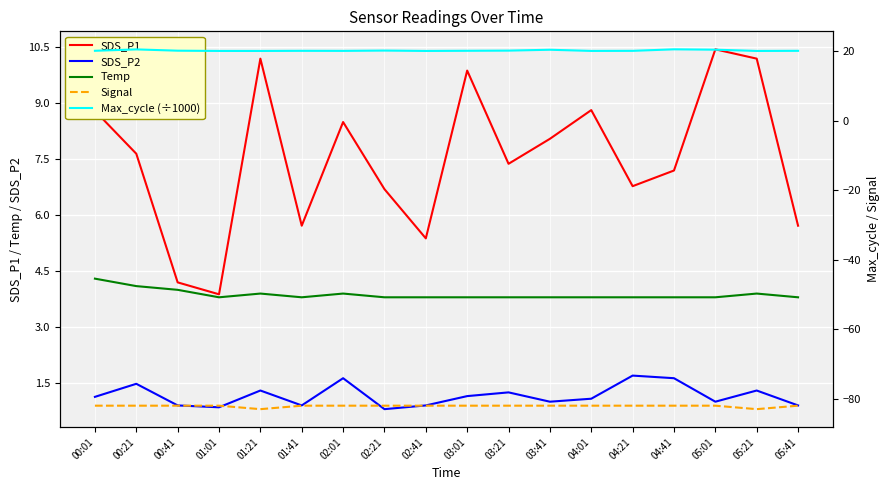

Reading left to right, transcribe all the data shown in this chart.

SDS_P1: 00:01=8.8	00:21=7.7	00:41=4.2	01:01=3.9	01:21=10.2	01:41=5.7	02:01=8.5	02:21=6.7	02:41=5.4	03:01=9.9	03:21=7.4	03:41=8.1	04:01=8.8	04:21=6.8	04:41=7.2	05:01=10.4	05:21=10.2	05:41=5.7
SDS_P2: 00:01=1.1	00:21=1.5	00:41=0.9	01:01=0.8	01:21=1.3	01:41=0.9	02:01=1.6	02:21=0.8	02:41=0.9	03:01=1.1	03:21=1.2	03:41=1.0	04:01=1.1	04:21=1.7	04:41=1.6	05:01=1.0	05:21=1.3	05:41=0.9
Temp: 00:01=4.3	00:21=4.1	00:41=4.0	01:01=3.8	01:21=3.9	01:41=3.8	02:01=3.9	02:21=3.8	02:41=3.8	03:01=3.8	03:21=3.8	03:41=3.8	04:01=3.8	04:21=3.8	04:41=3.8	05:01=3.8	05:21=3.9	05:41=3.8
Signal: 00:01=-82.0	00:21=-82.0	00:41=-82.0	01:01=-82.0	01:21=-83.0	01:41=-82.0	02:01=-82.0	02:21=-82.0	02:41=-82.0	03:01=-82.0	03:21=-82.0	03:41=-82.0	04:01=-82.0	04:21=-82.0	04:41=-82.0	05:01=-82.0	05:21=-83.0	05:41=-82.0
Max_cycle (÷1000): 00:01=20.1	00:21=20.5	00:41=20.1	01:01=20.0	01:21=20.0	01:41=20.1	02:01=20.1	02:21=20.1	02:41=20.0	03:01=20.1	03:21=20.1	03:41=20.4	04:01=20.0	04:21=20.1	04:41=20.5	05:01=20.4	05:21=20.0	05:41=20.1